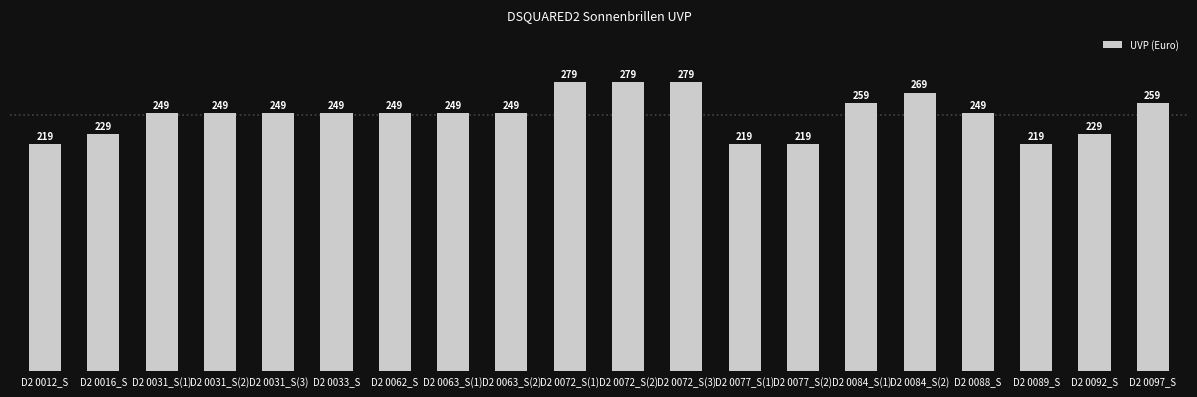

Is it true that the value at D2 0062_S is 249?

True